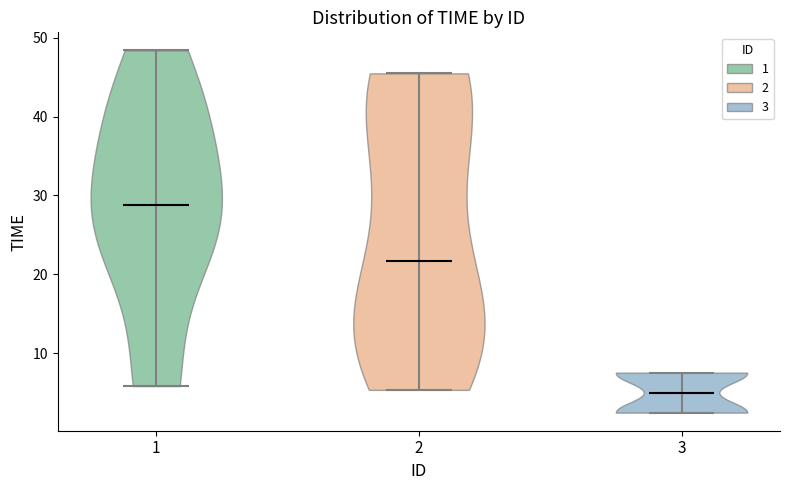

Reading left to right, read every violin against the y-axis: where its median line is, and the lowest and highest points it reaches. The values are not printed on the chart, so give them approximately, as read against the axis.

1: median line 29, lowest point 6, highest point 48
2: median line 22, lowest point 5, highest point 45
3: median line 5, lowest point 2, highest point 8